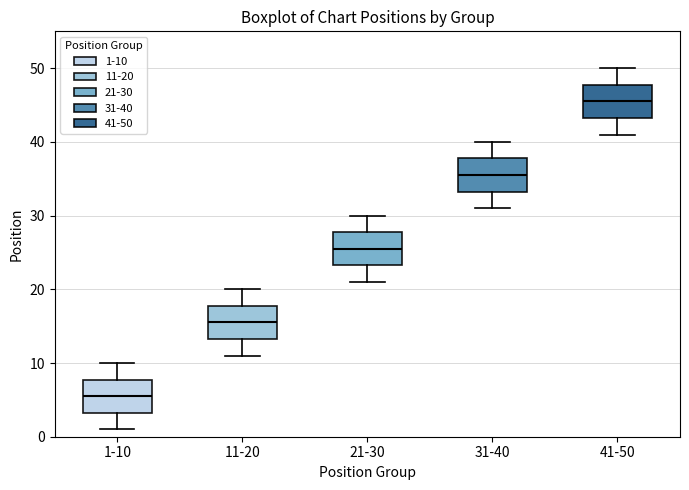

Where is the upper edge of the box for 21-30 on the y-axis? The values are not printed on the chart, so give them approximately, as read against the axis.

28